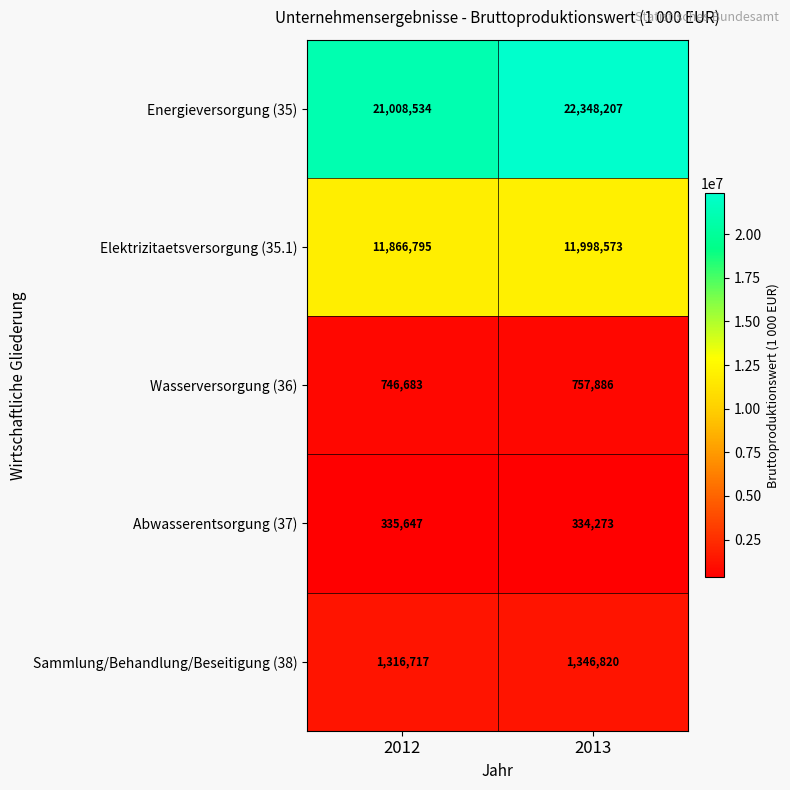

What is the spread (max minus min) of values at 2013?

22013934